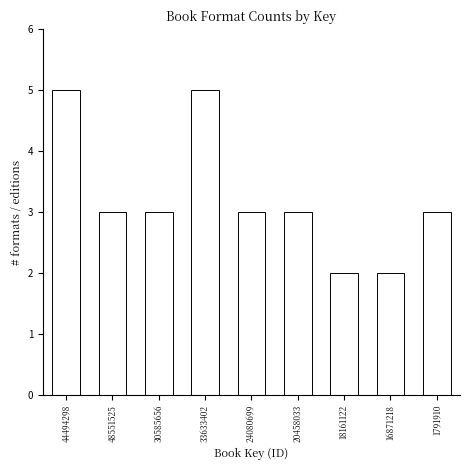

Reading left to right, what are all the values shown in this chart?

44494298=5	48551525=3	30585656=3	33633402=5	24080699=3	20458033=3	18161122=2	16871218=2	1791910=3